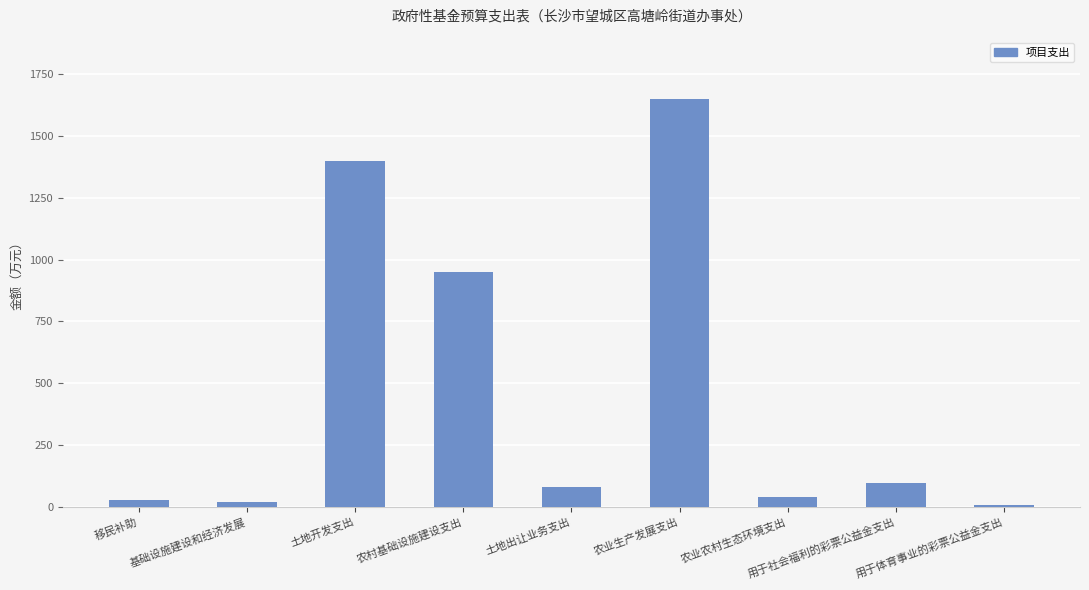

What is the greatest value displayed?

1650